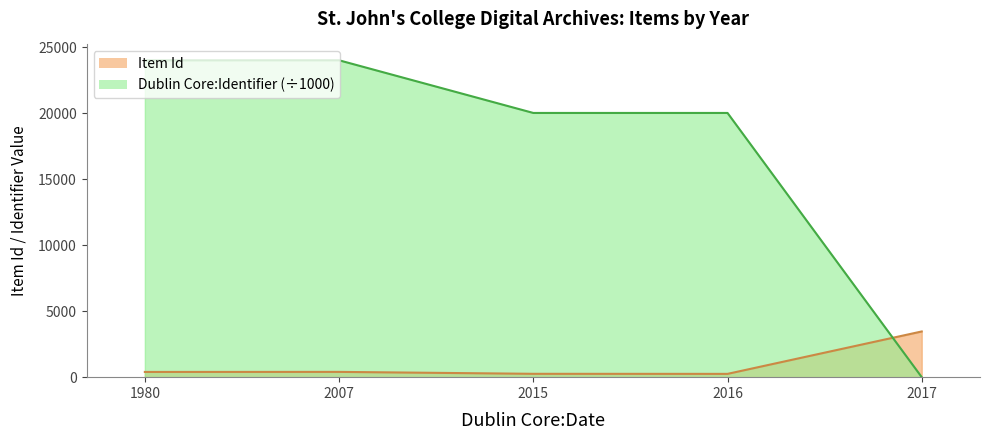

What is the value of the Dublin Core:Identifier point at the 3rd from the left?

20014.2